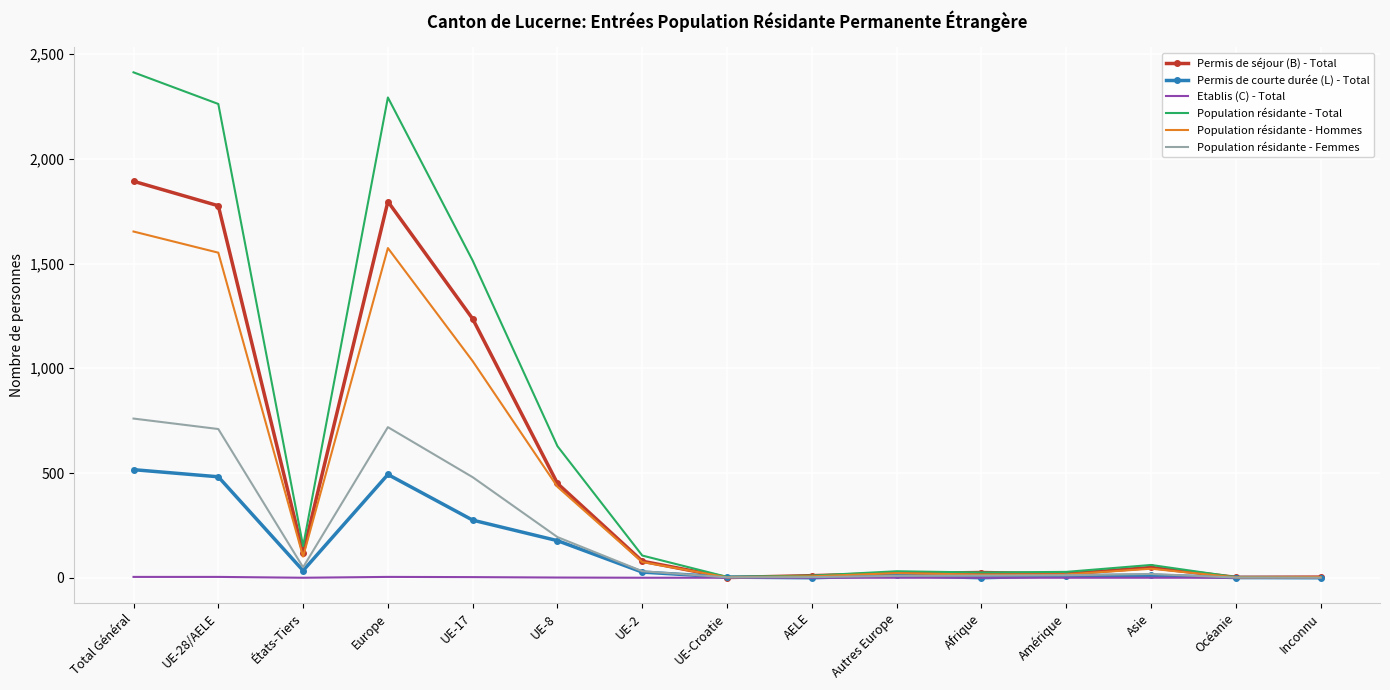

What is the difference between the maximum and minimum values in the Permis de séjour (B) - Total series?

1892